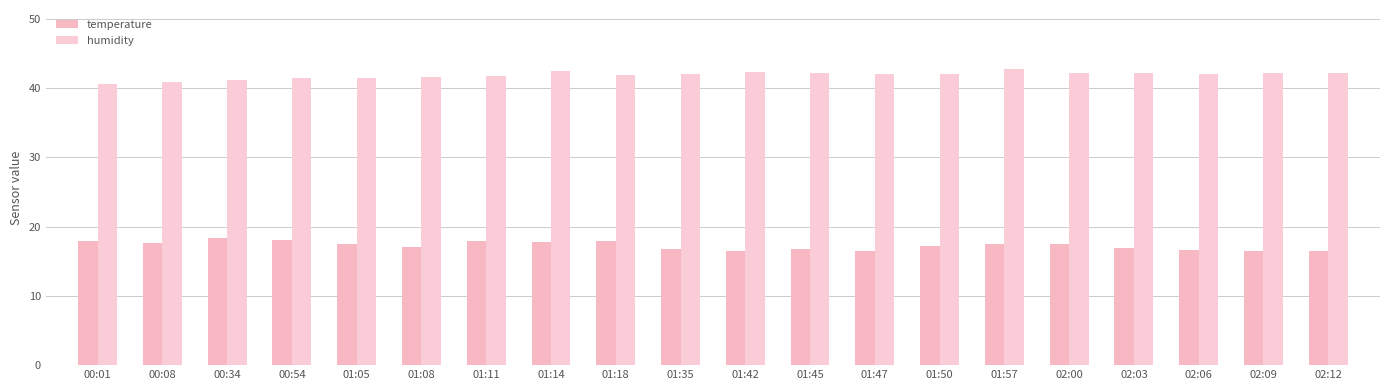

Reading left to right, what are all the values shown in this chart?

temperature: 00:01=17.9	00:08=17.6	00:34=18.3	00:54=18.1	01:05=17.5	01:08=17.0	01:11=17.9	01:14=17.8	01:18=17.9	01:35=16.7	01:42=16.5	01:45=16.7	01:47=16.5	01:50=17.2	01:57=17.5	02:00=17.5	02:03=16.9	02:06=16.6	02:09=16.5	02:12=16.5
humidity: 00:01=40.5	00:08=41.0	00:34=41.2	00:54=41.4	01:05=41.5	01:08=41.6	01:11=41.7	01:14=42.4	01:18=41.8	01:35=42.0	01:42=42.3	01:45=42.1	01:47=42.1	01:50=42.0	01:57=42.7	02:00=42.2	02:03=42.3	02:06=42.1	02:09=42.1	02:12=42.2